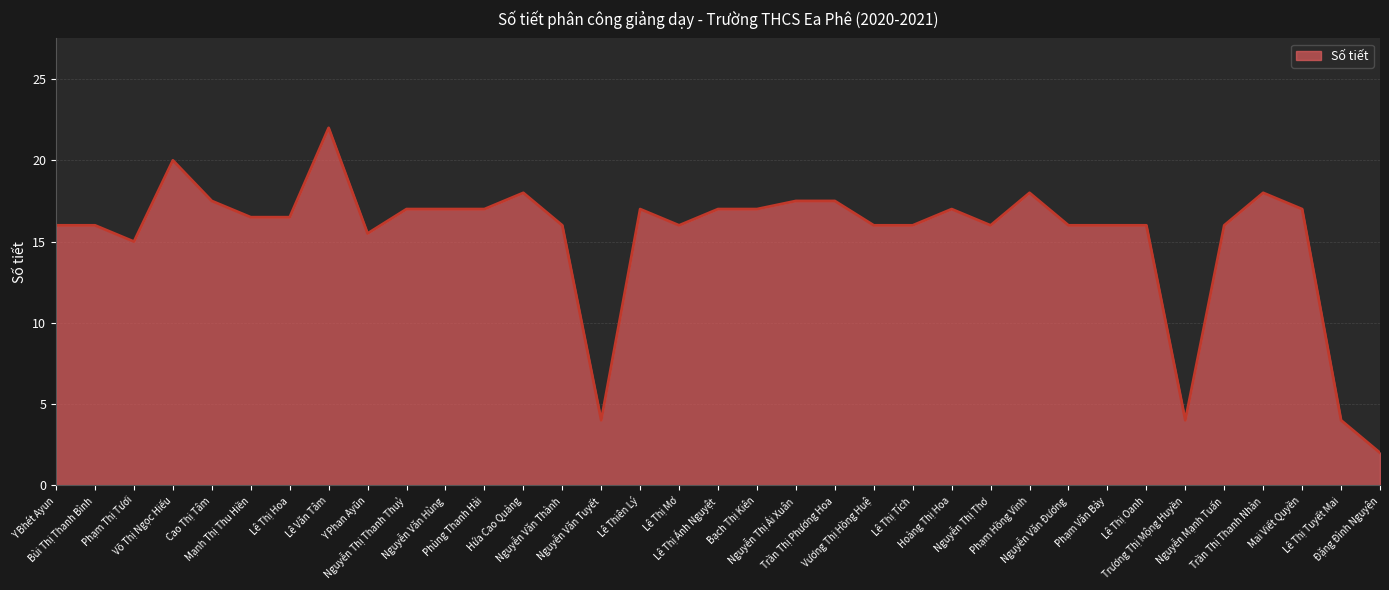

The value at Trần Thị Phương Hoa is 9.9. True or false?

False